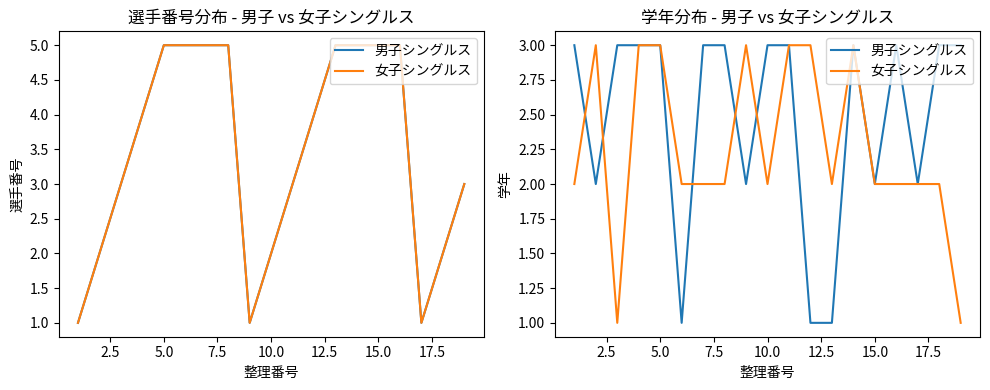

Which series has the widest spread of values?

男子シングルス